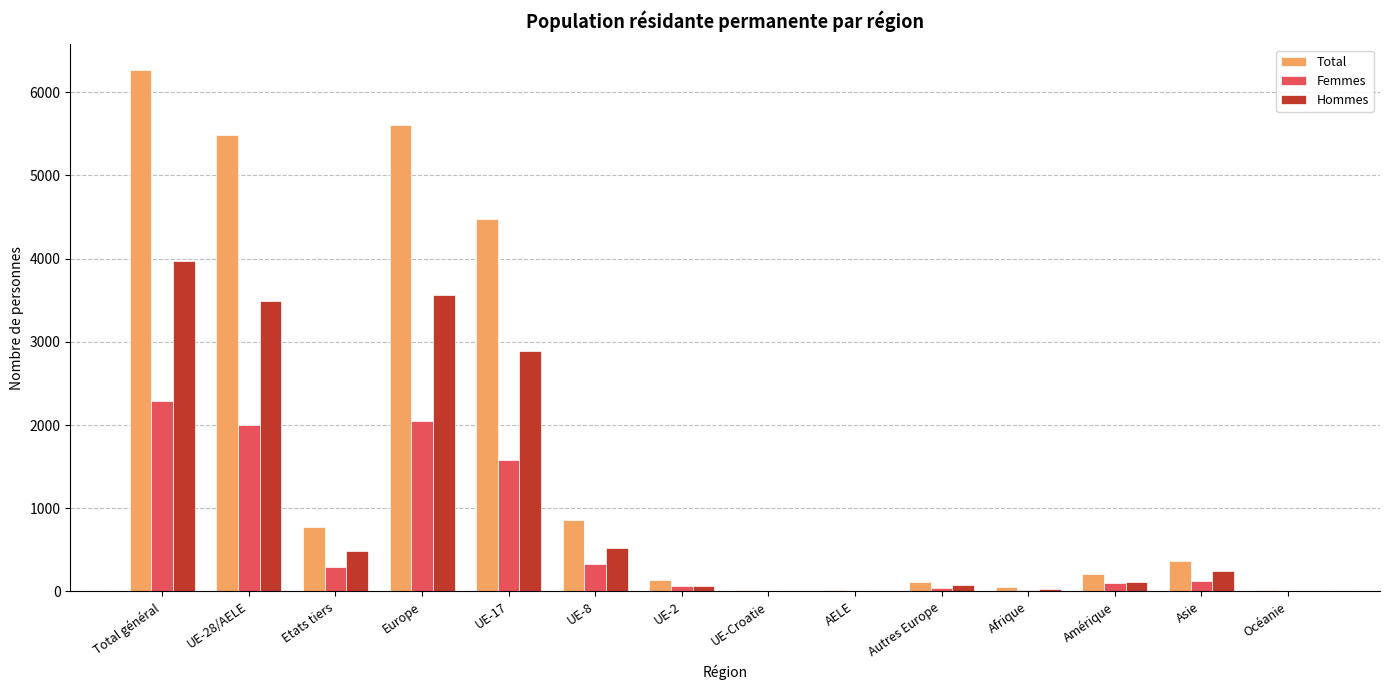

Which category has the highest value in the Total series?

Total général